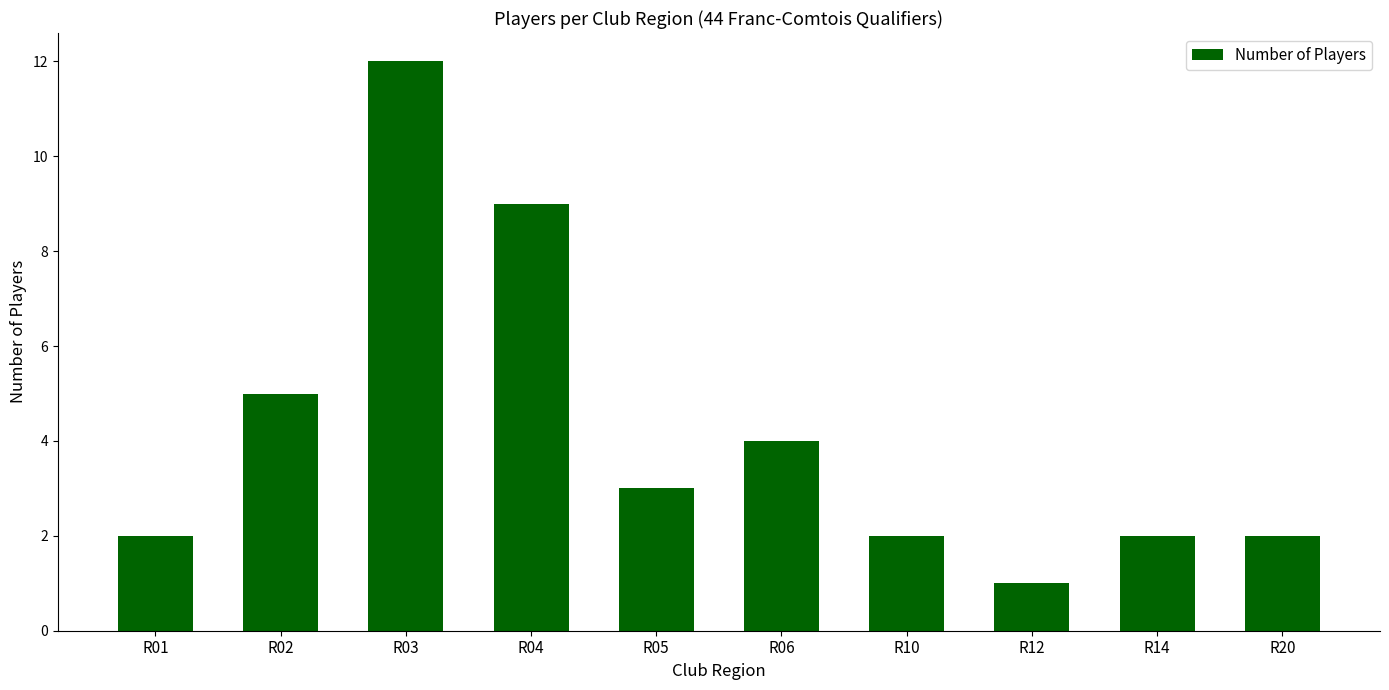

Are the bars horizontal?

No